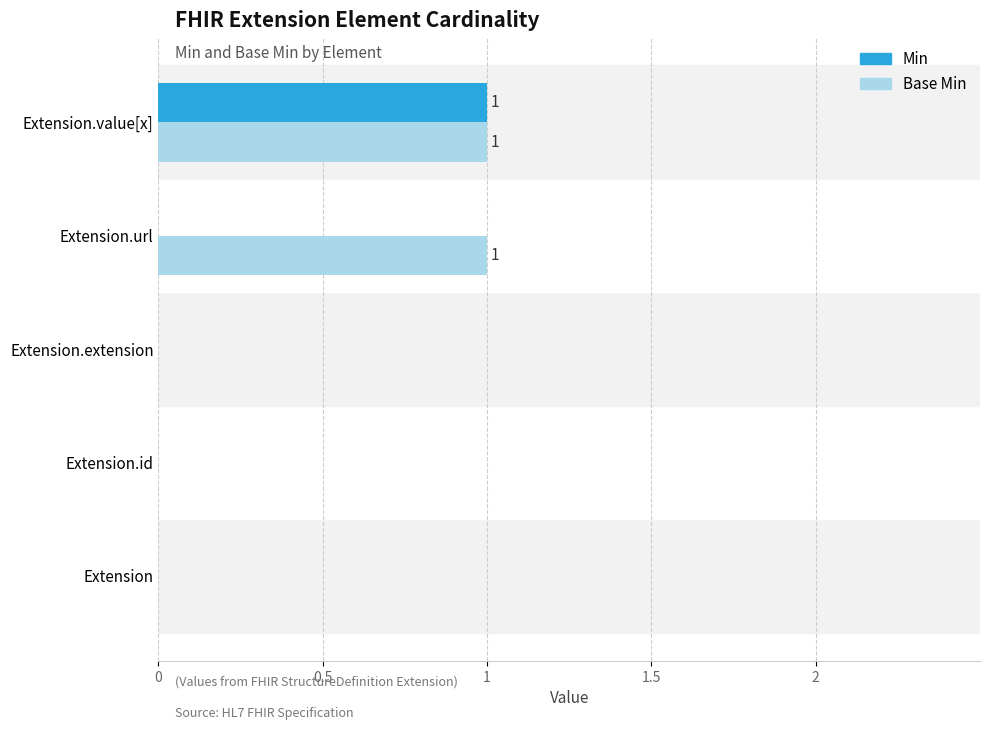

What are all the series names shown in the legend?

Min, Base Min